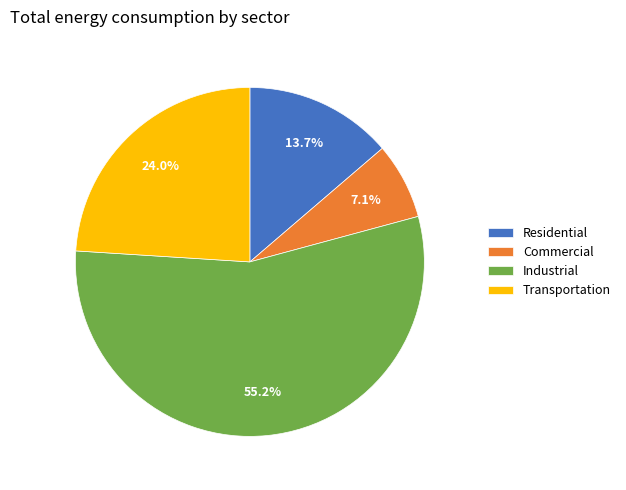

Is the sum of Residential and Transportation greater than half?

No